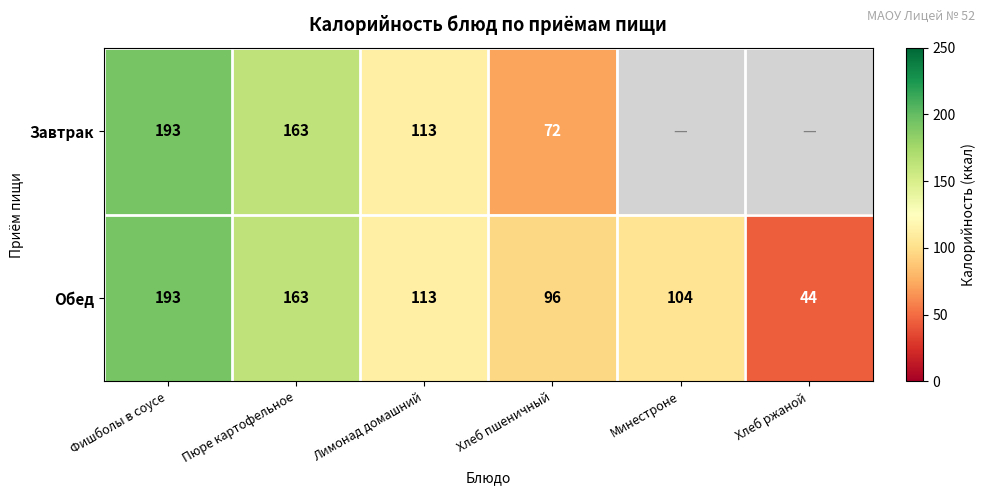

Which category has the lowest value across all series?

Хлеб ржаной